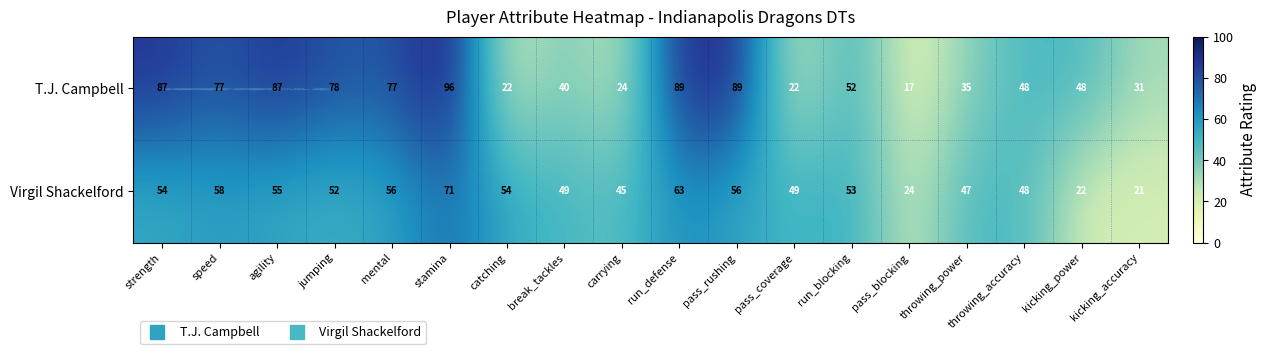

Is it true that Virgil Shackelford equals 33 at kicking_power?

False